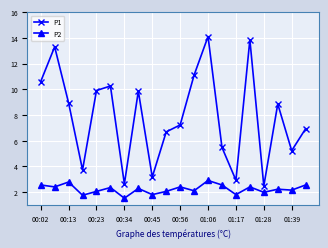

What is the value of the P2 point at the 16th from the left?

2.4